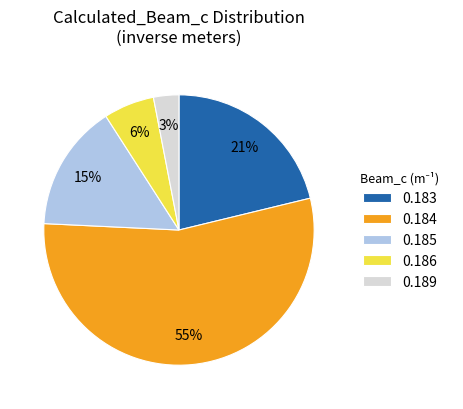

What percentage is the 0.189 slice, to the nearest percent?

3%